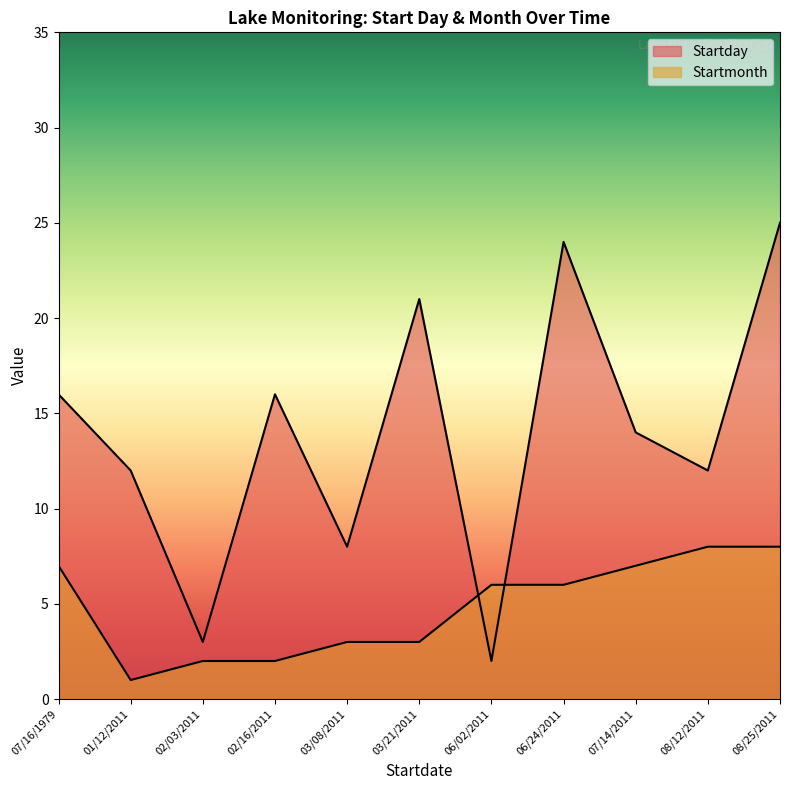

What is the minimum value shown in the chart?

1